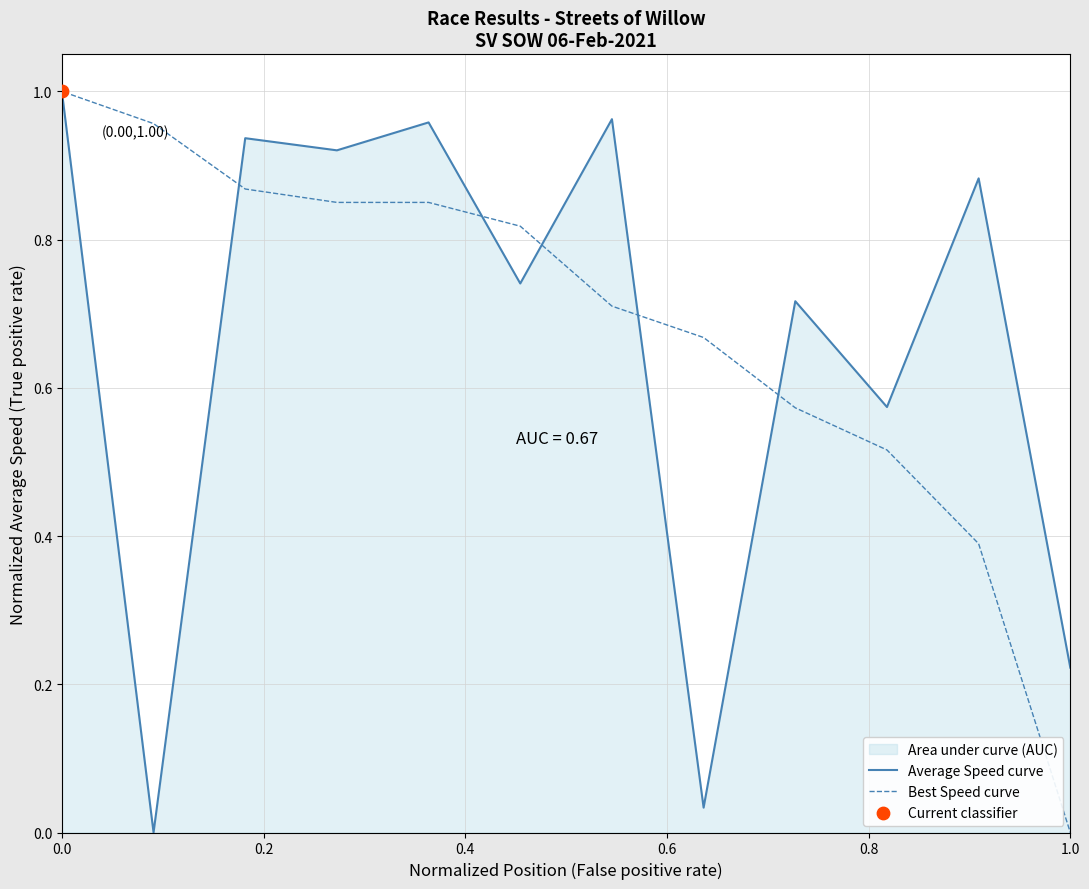

Which series has the widest spread of Y values?

Average Speed curve